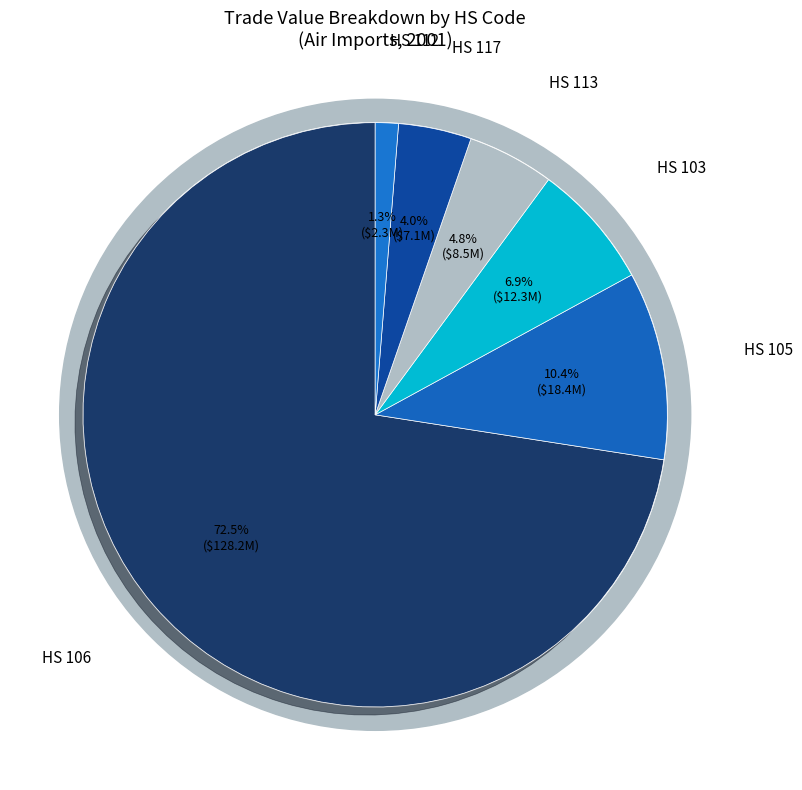

To the nearest percent, what percentage of the pie is 847130000 (Country 105)?

10%